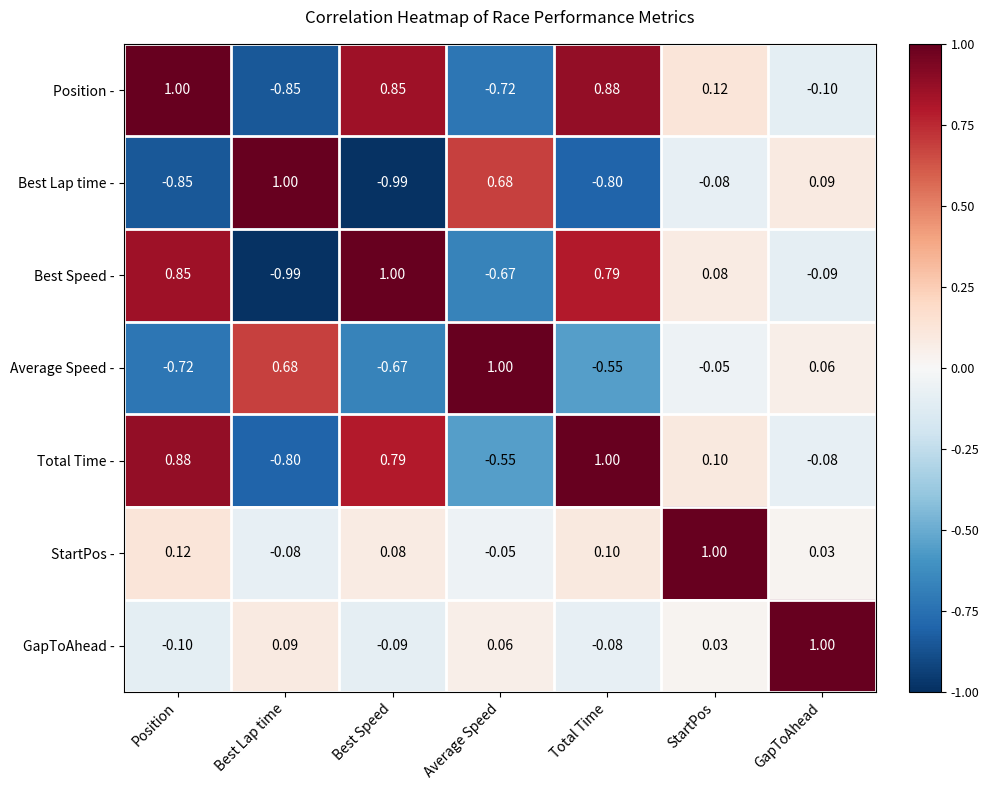

Rank the series at Best Speed from highest to lowest value.

Best Speed -, Position -, Total Time -, StartPos -, GapToAhead -, Average Speed -, Best Lap time -